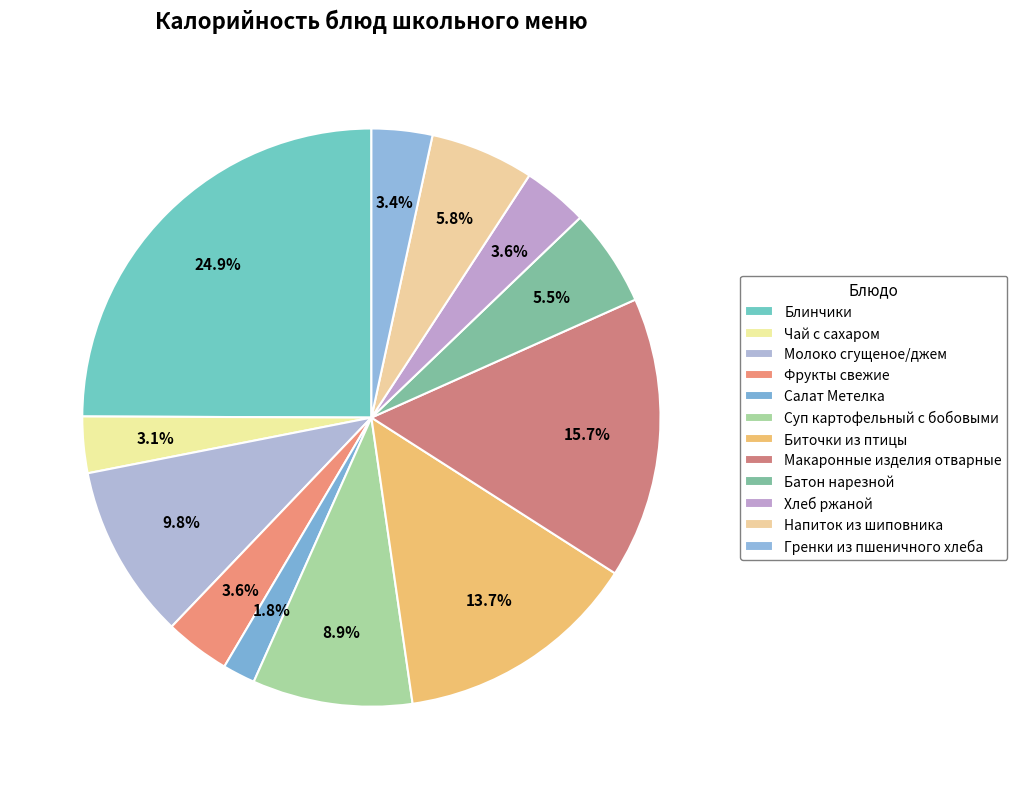

How many slices are in this pie chart?

12